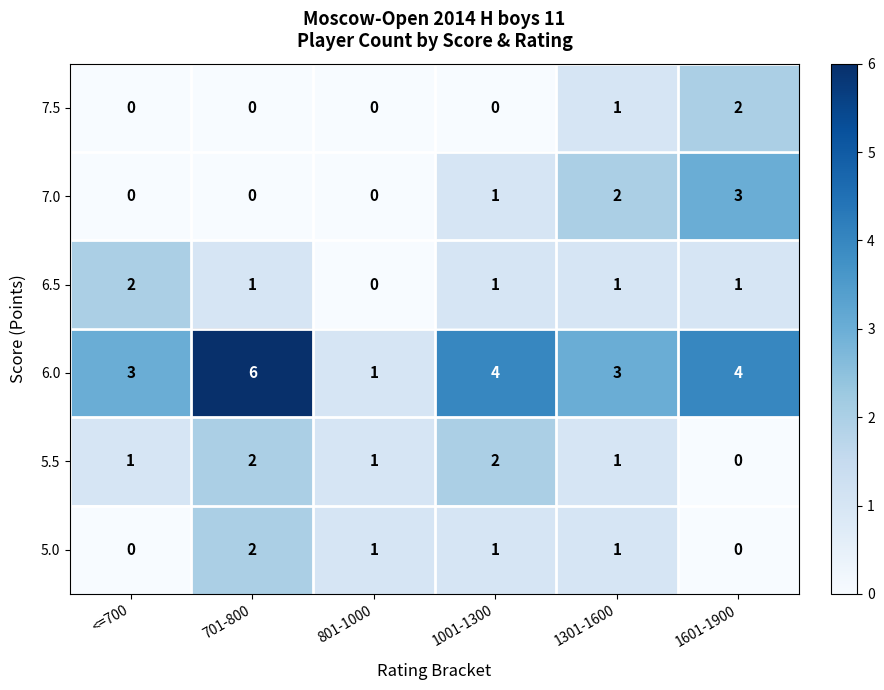

Where does the 5.0 series first go above 1?

701-800